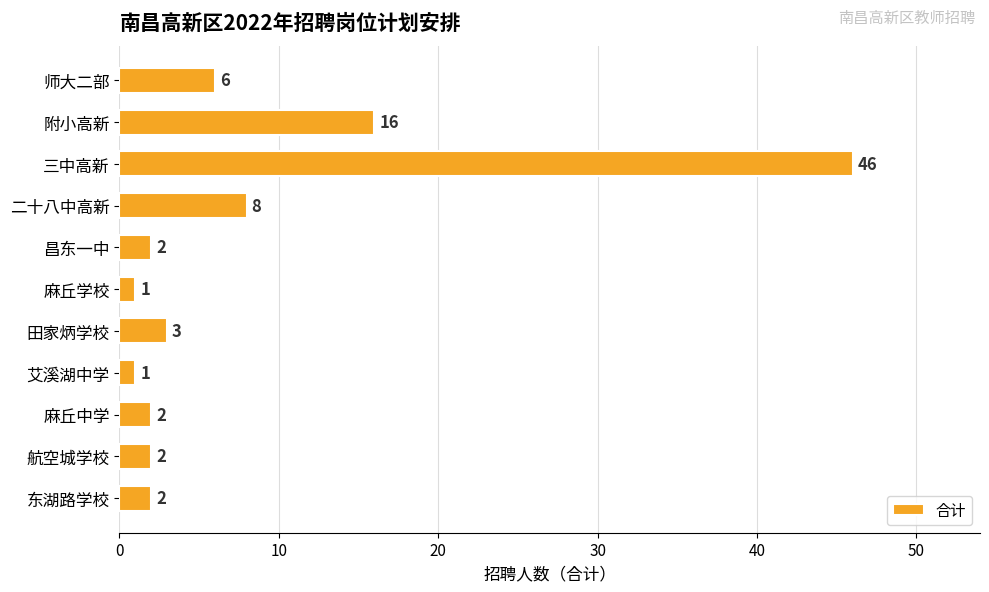

Are the bars grouped side by side (vs. stacked)?

No